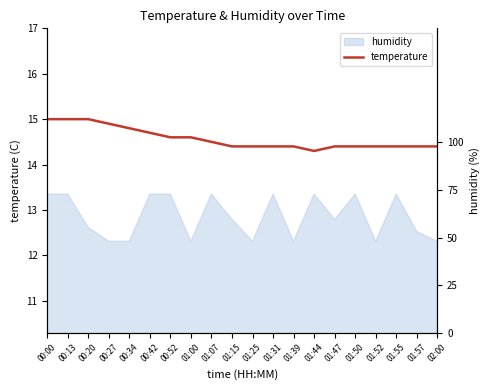

True or false: the data shows 14.4 at 01:55.

True